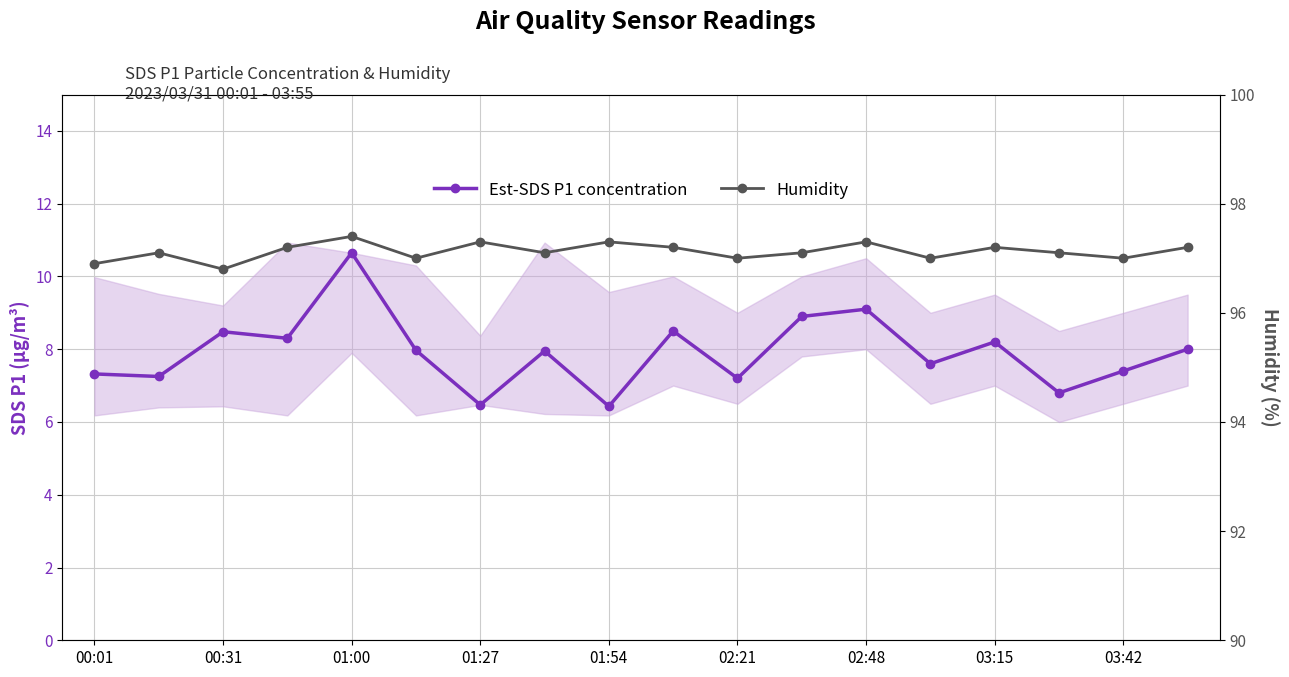

List the series in order of their overall mean, lowest first.

Est-SDS P1 concentration, Humidity